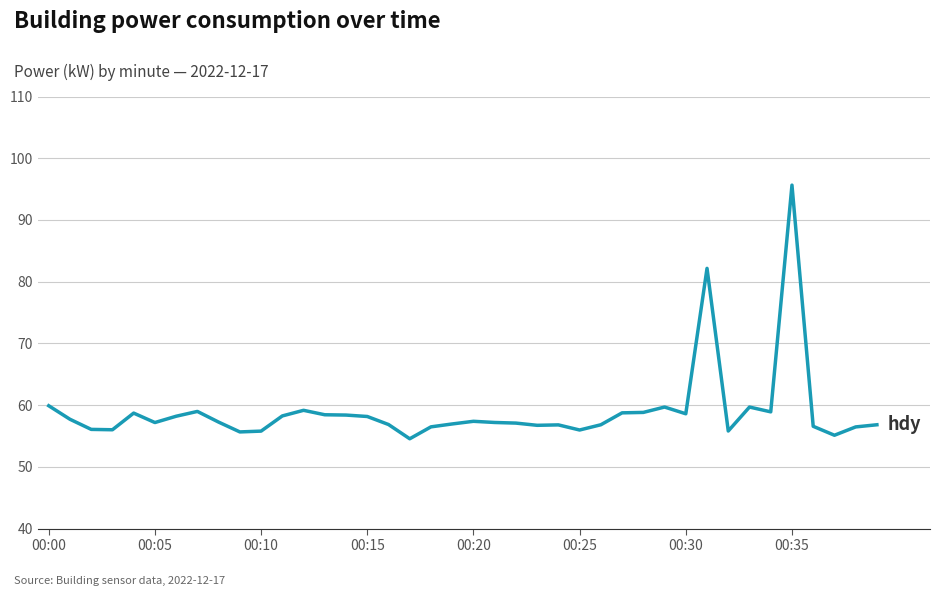

What is the difference between the maximum and minimum values?

41.1